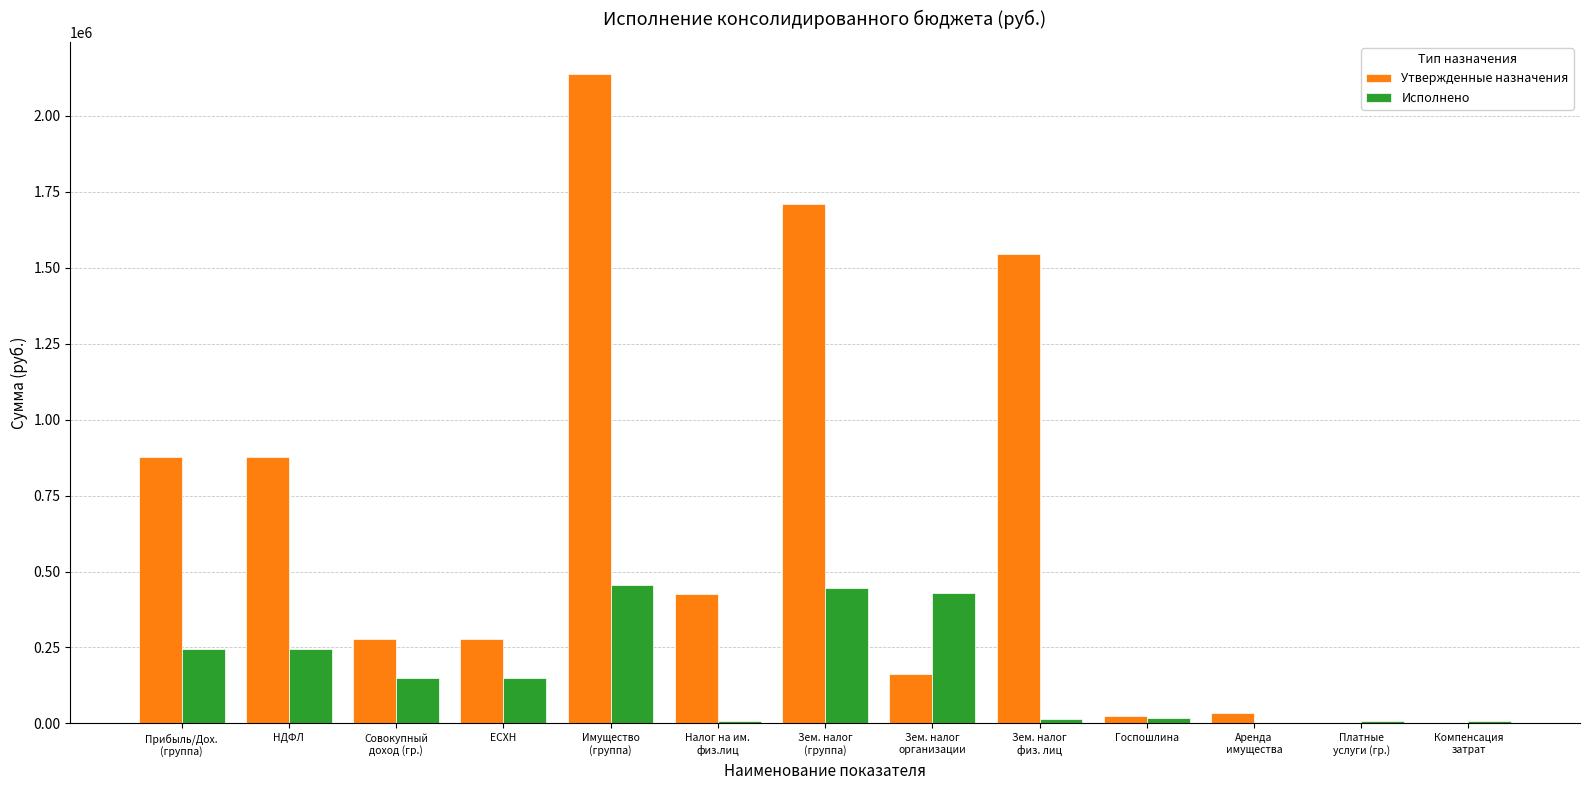

What is the sum of all Исполнено values?

2175187.9